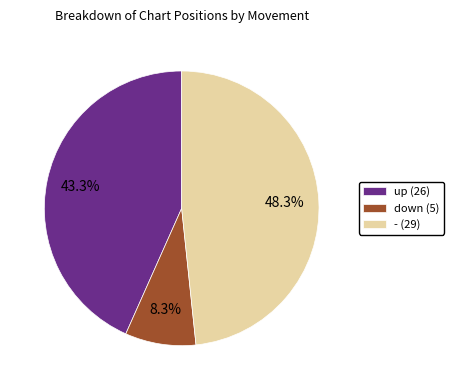

Do - and down together represent more than half of the pie?

Yes